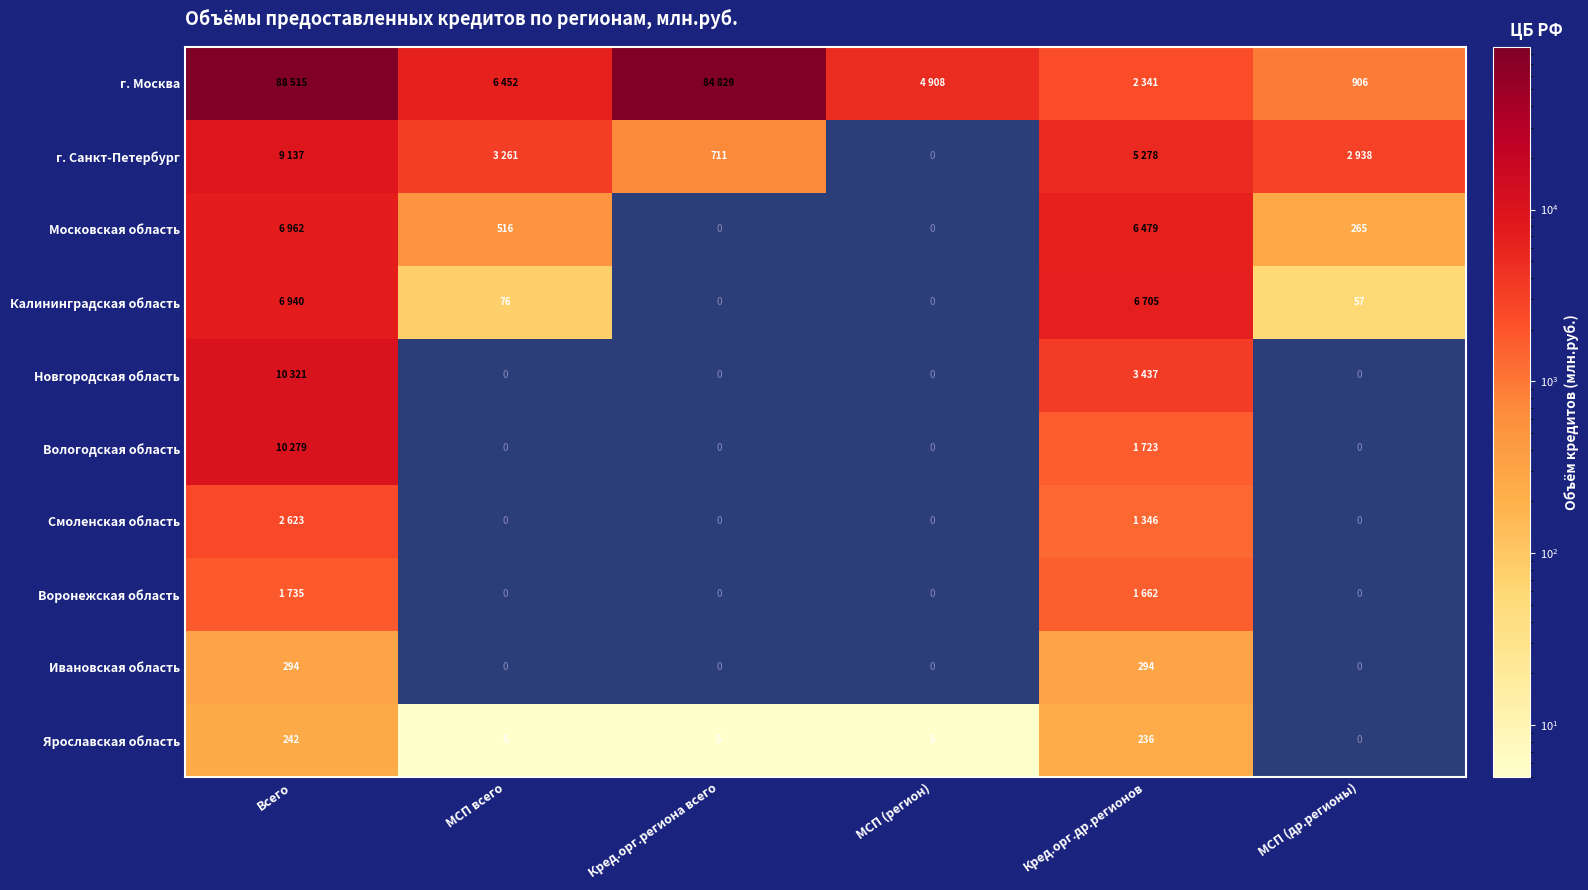

The Московская область series shows 265 at МСП (др.регионы). True or false?

True